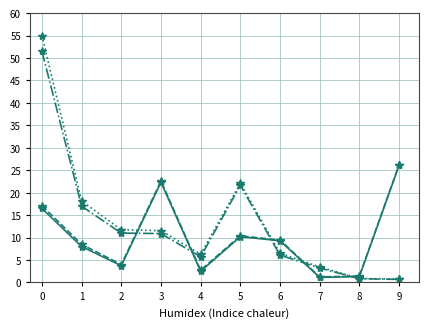

What is the maximum value shown in the chart?

55.0